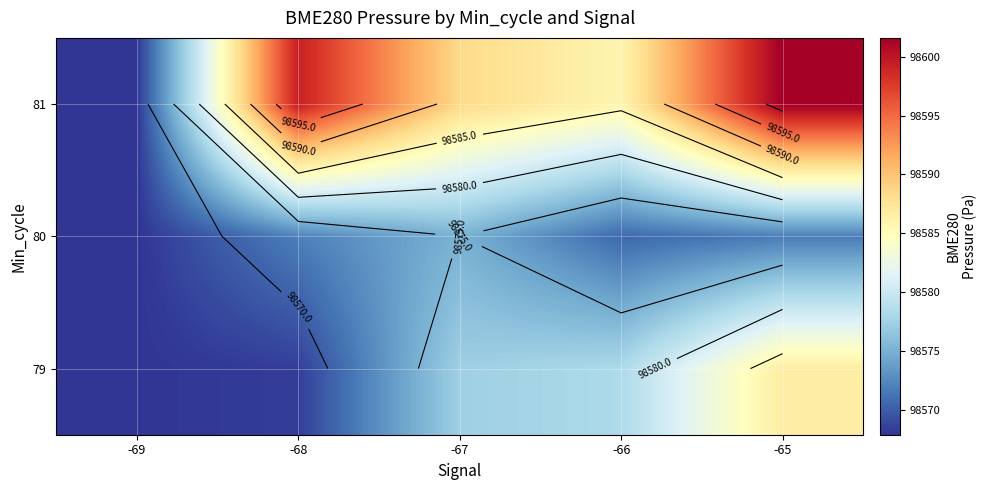

At how many categories does at least one series exceed 98594?

2